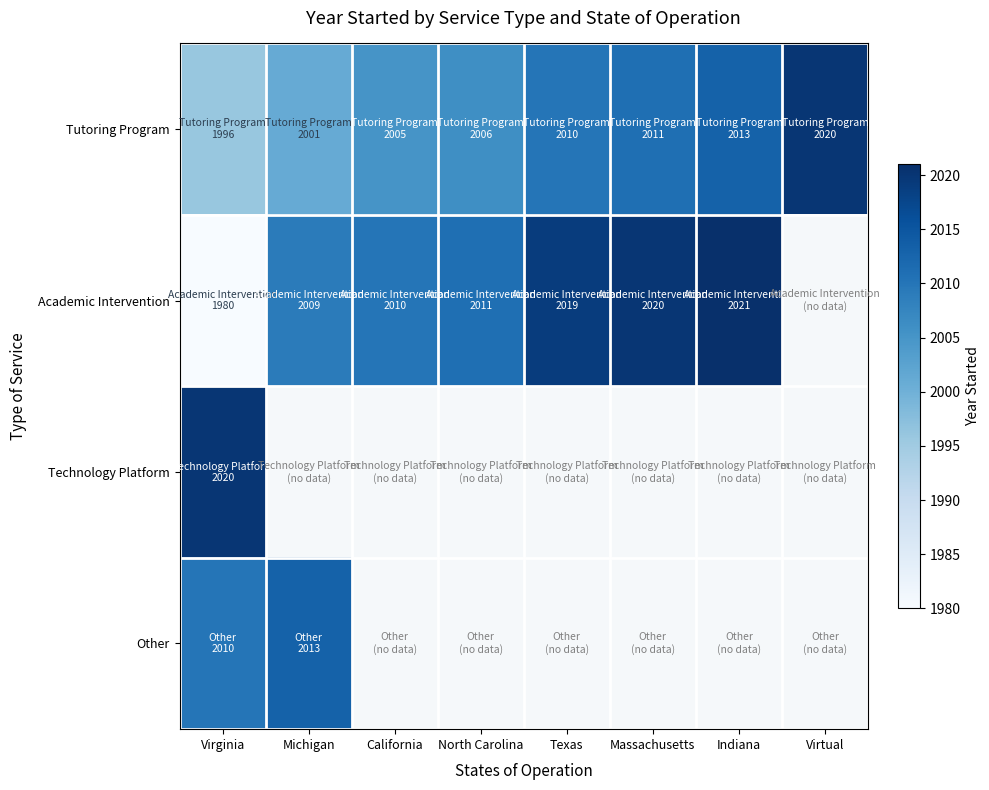

What is the smallest value displayed?

1980.0